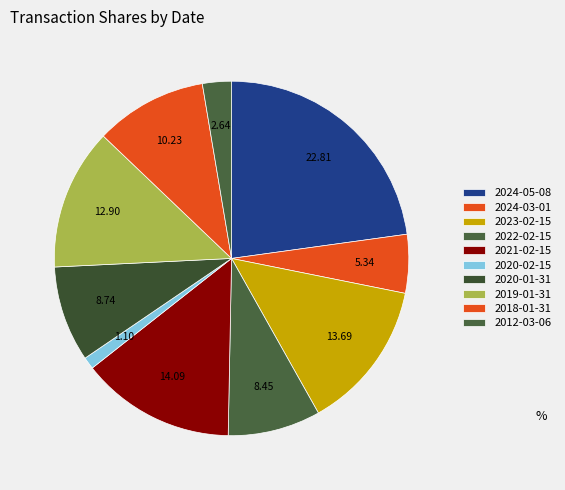

How many segments does this pie chart have?

10